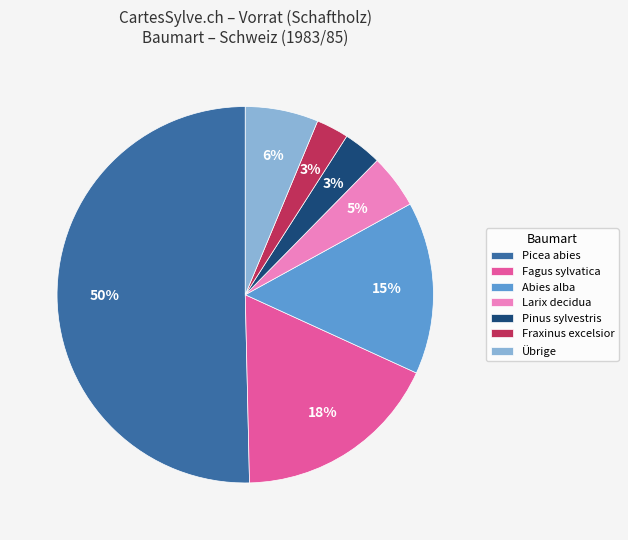

To the nearest percent, what is the average slice percentage?

14%